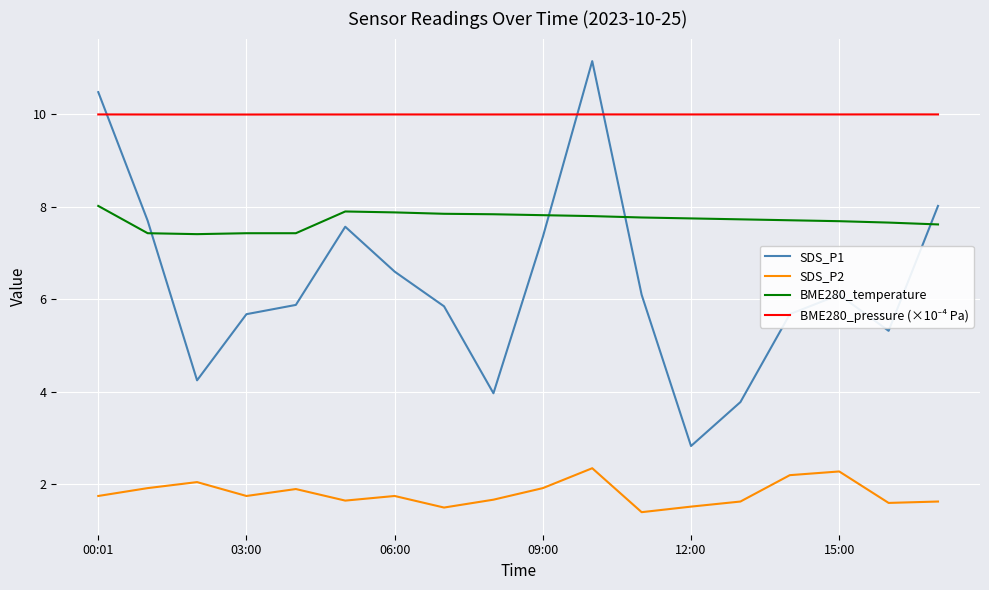

How many interior local valleys does the SDS_P1 series have?

4